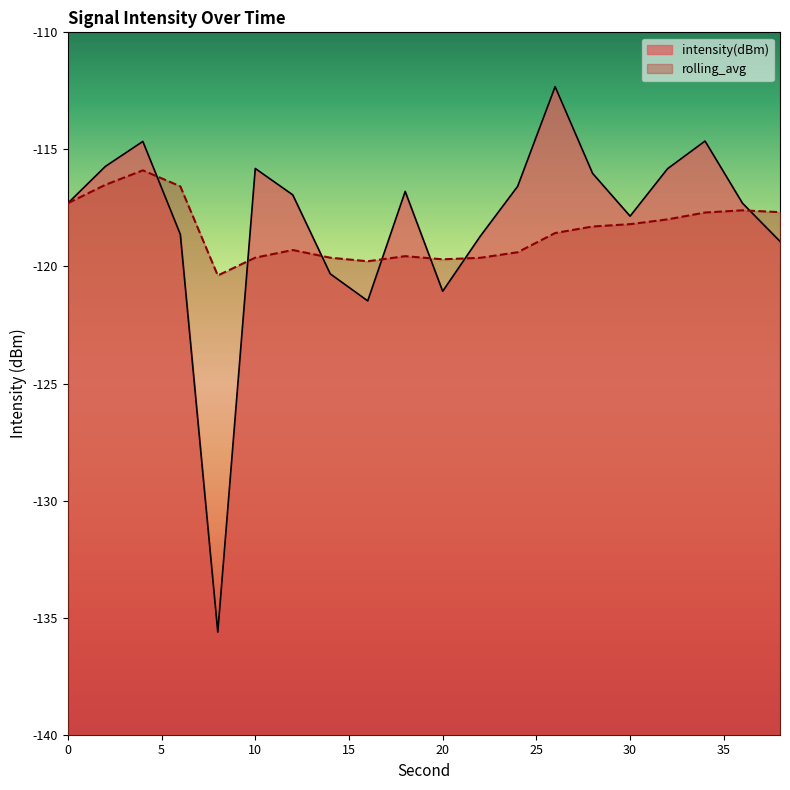

True or false: rolling_avg and intensity(dBm) cross at least once.

True